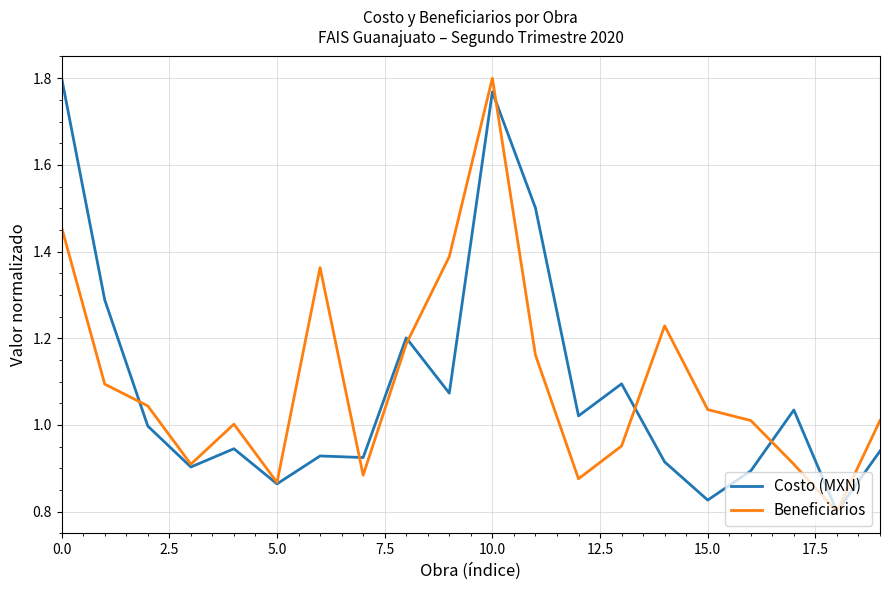

What are all the series names shown in the legend?

Costo (MXN), Beneficiarios